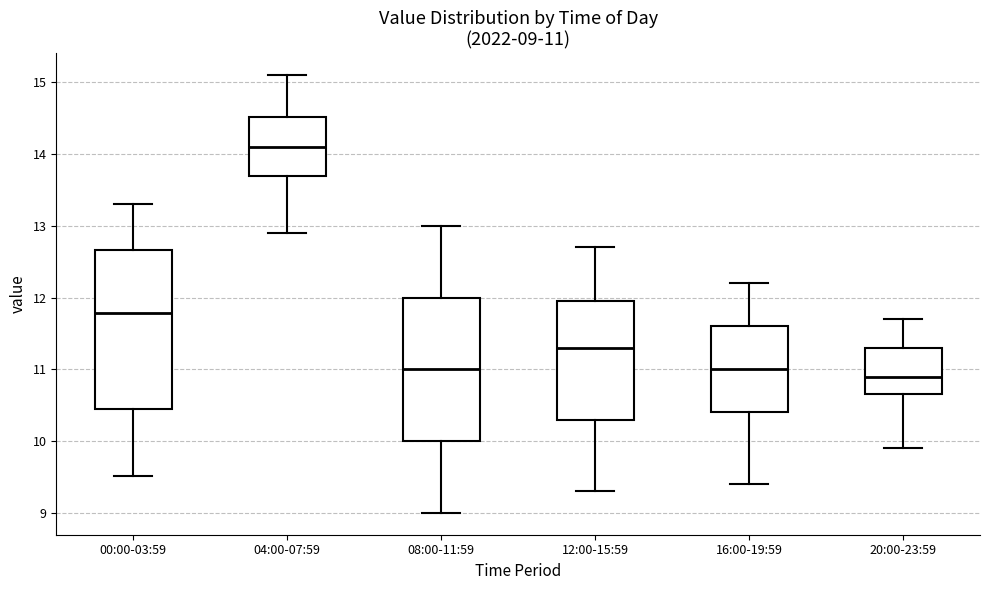

Which box is the tallest, from its lower edge to its upper edge?

00:00-03:59